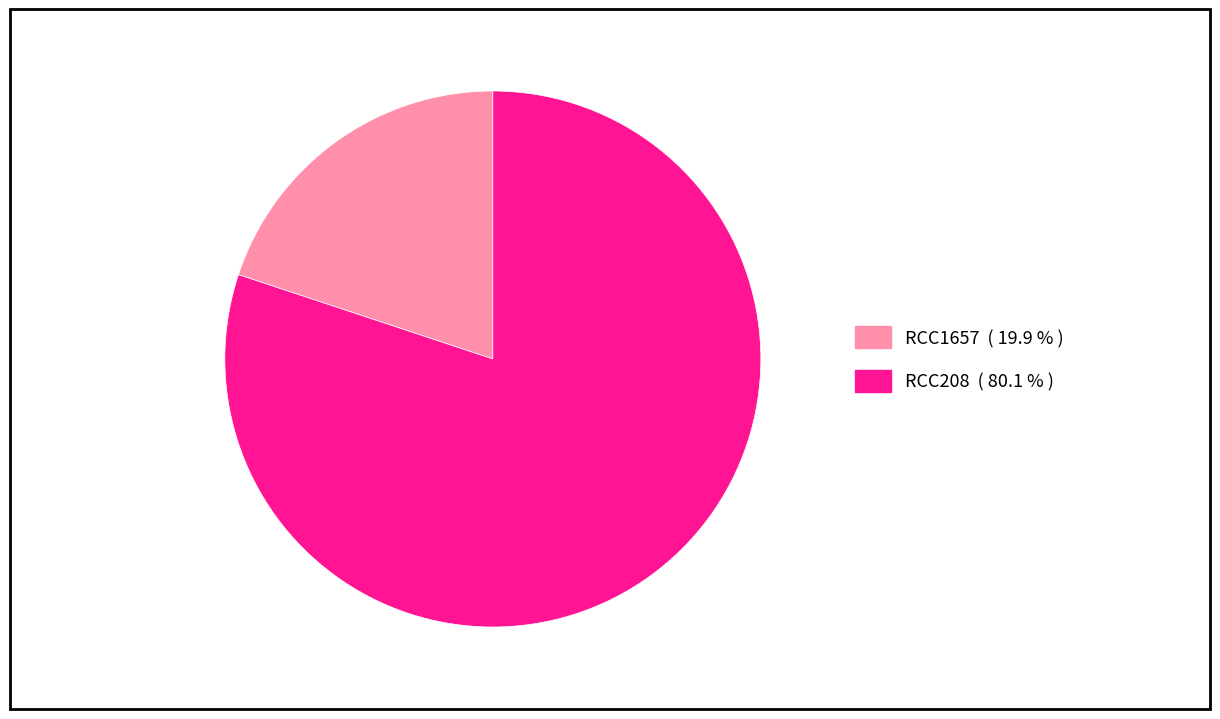

What is the majority slice?

RCC208